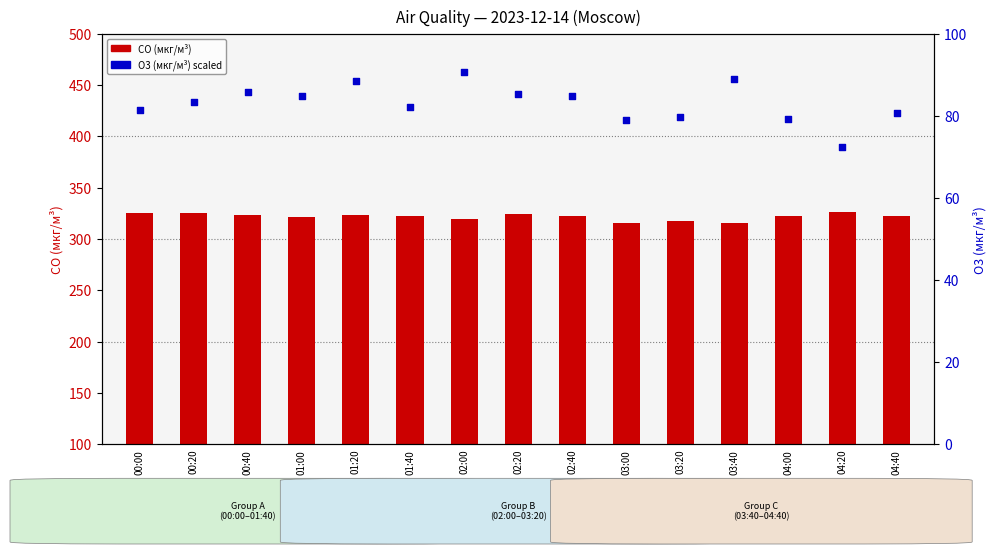

Which series has the largest Y range (max minus min)?

O3 (мкг/м³)